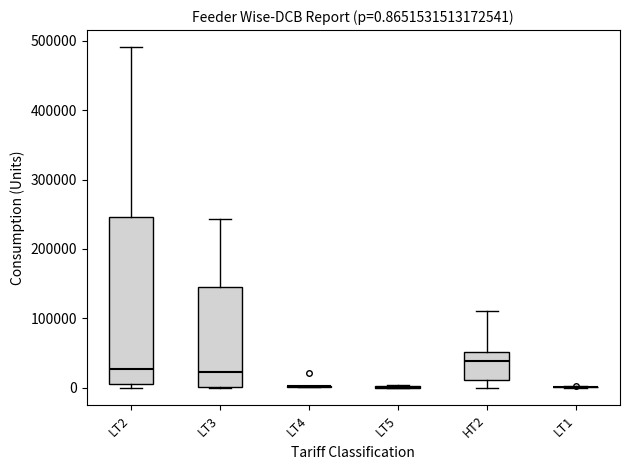

Which box is the tallest, from its lower edge to its upper edge?

LT2